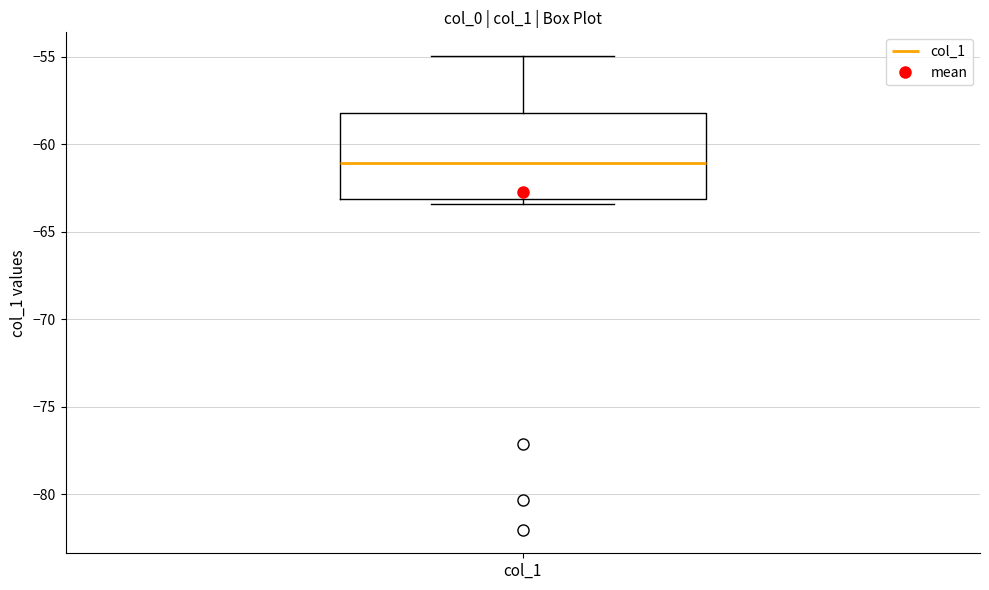

Where does the upper whisker of the box for col_1 end on the y-axis? The values are not printed on the chart, so give them approximately, as read against the axis.

-55.0